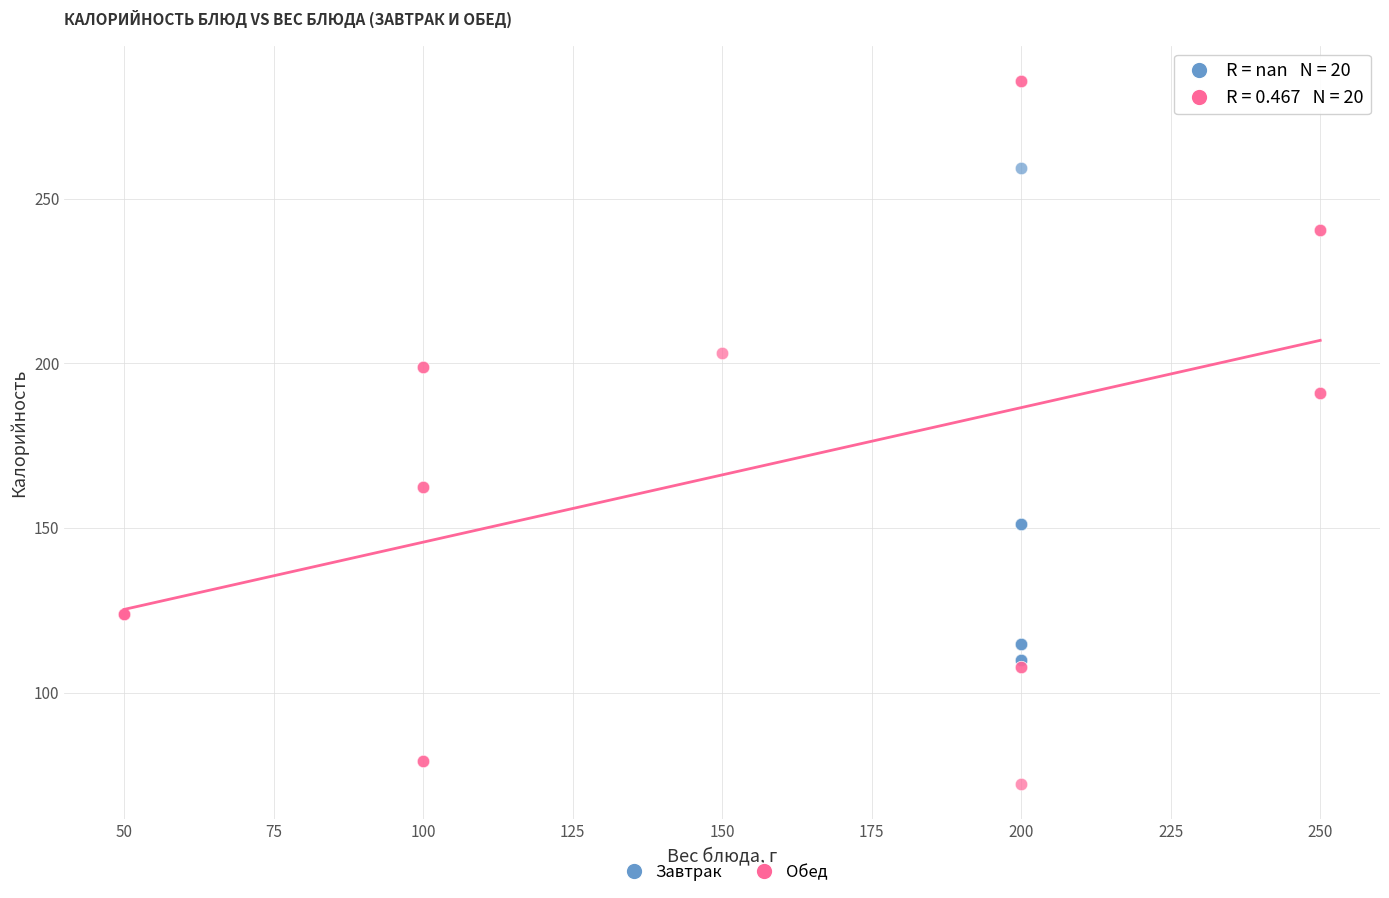

What are all the series names shown in the legend?

Завтрак, Обед